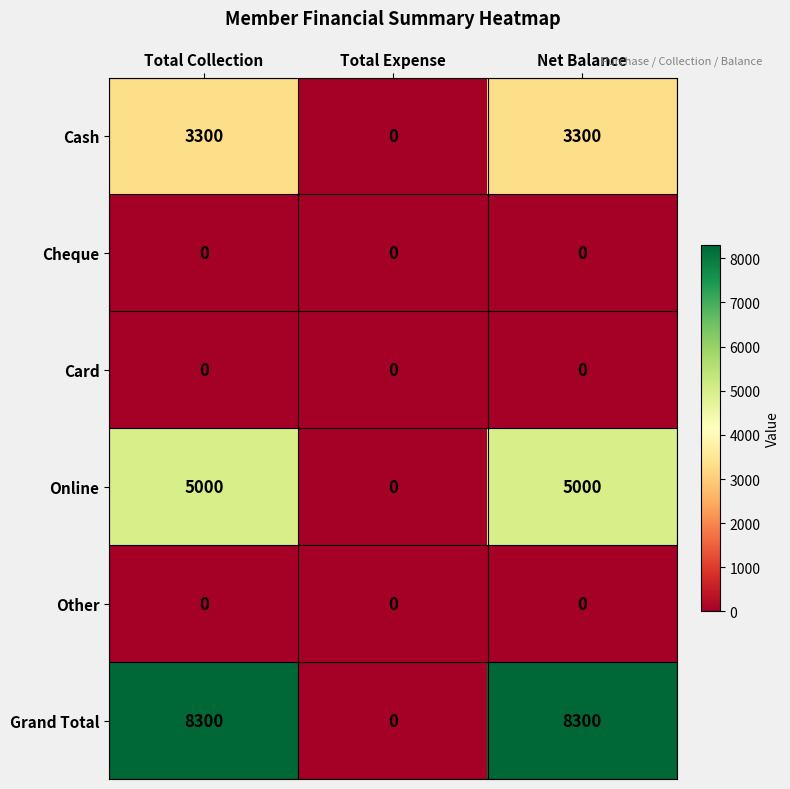

Count the number of categories in the chart.

3